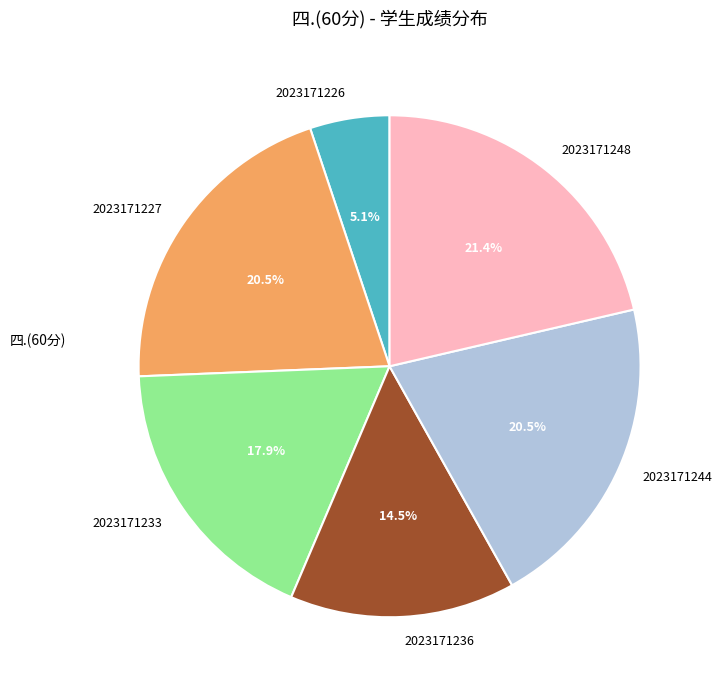

Does 2023171248 account for over 50% of the chart?

No